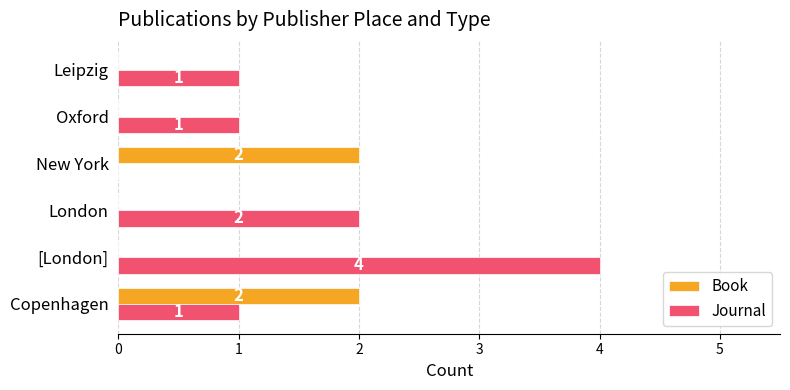

At which category is the sum across all series the highest?

[London]